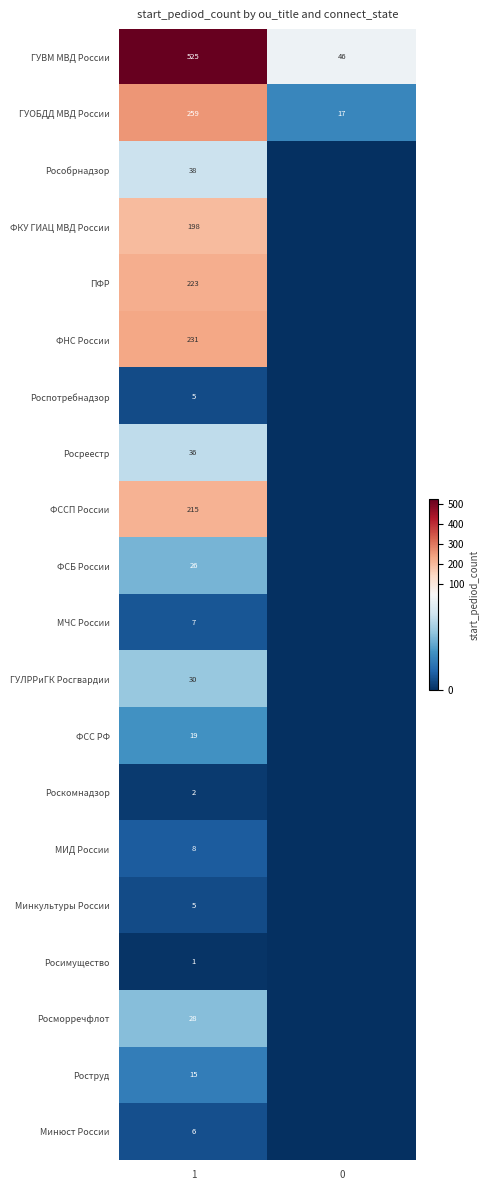

Is the value of ФСС РФ at 1 greater than the value of Роспотребнадзор at 1?

Yes